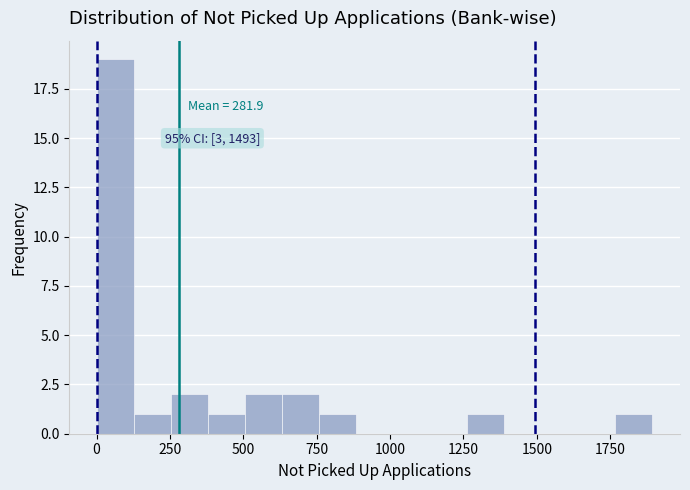

Around what value on the x-axis is the tallest bar? Give the approximate position of its centre, as read against the axis.

50